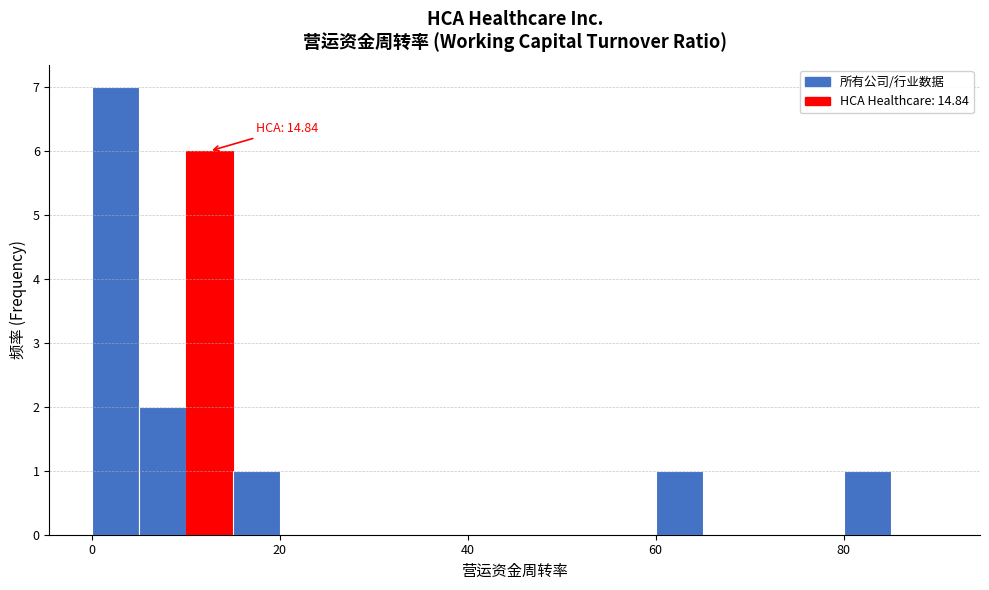

Around what value on the x-axis is the tallest bar? Give the approximate position of its centre, as read against the axis.

2